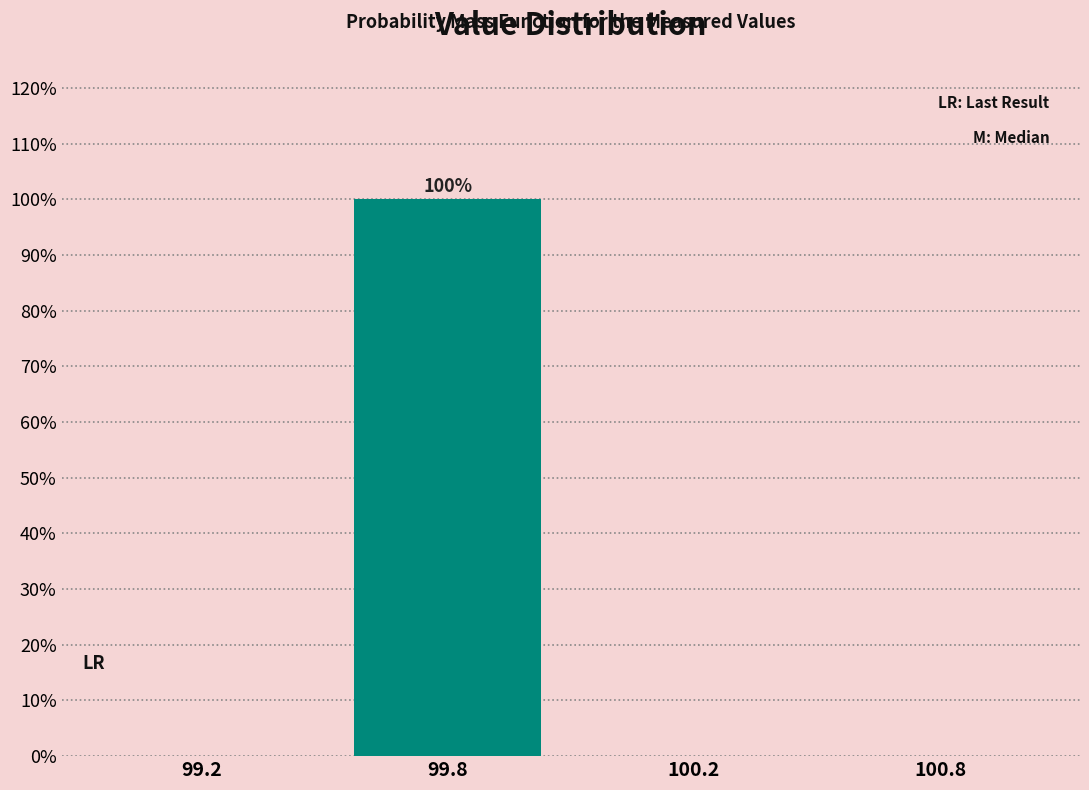

Reading right to left, extract all data points from this chart.

100.8=0	100.2=0	99.8=100	99.2=0